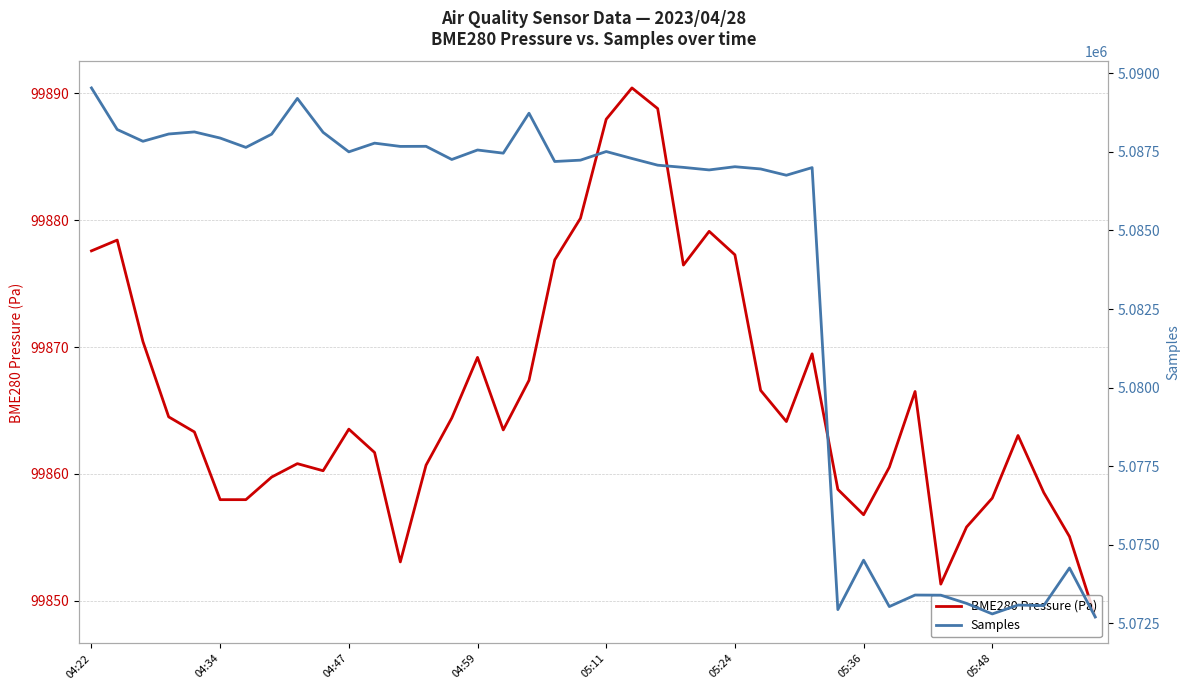

What are all the series names shown in the legend?

BME280 Pressure (Pa), Samples